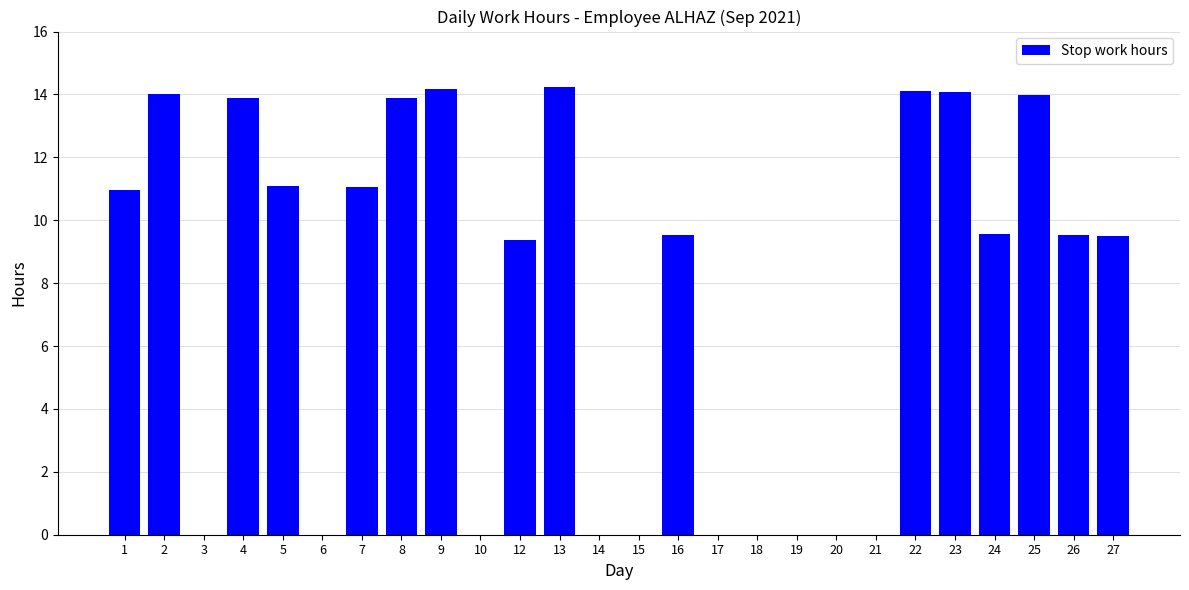

What is the change in value from 4 to 5?

-2.8